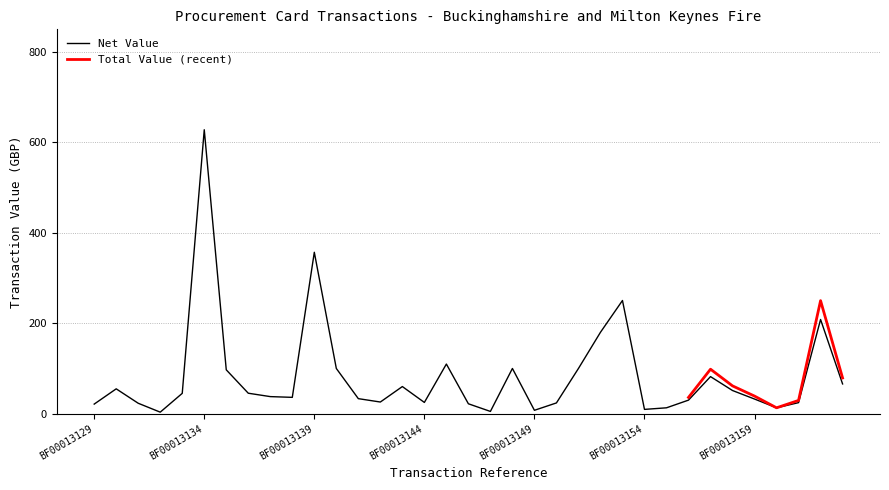

Is it true that Net Value equals 24.9 at BF00013144?

True